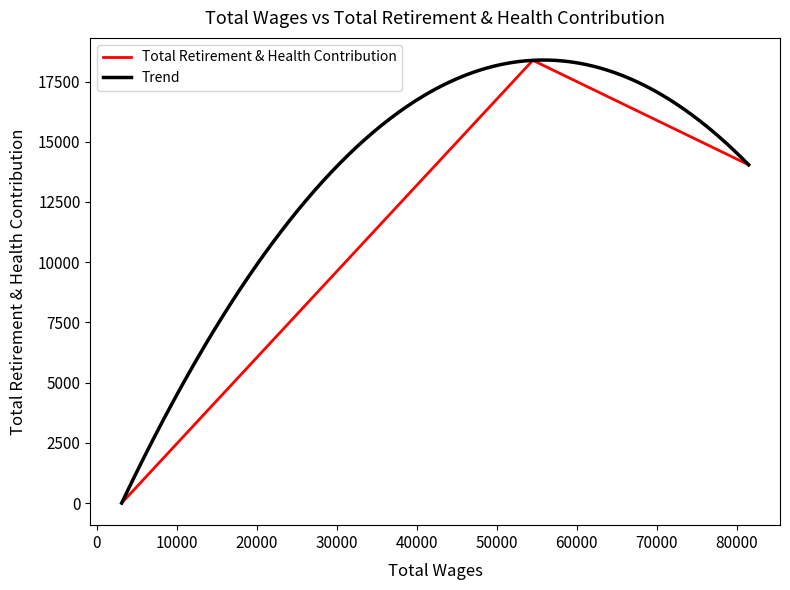

Between 3123.0 and 81490.0, which is larger?

81490.0